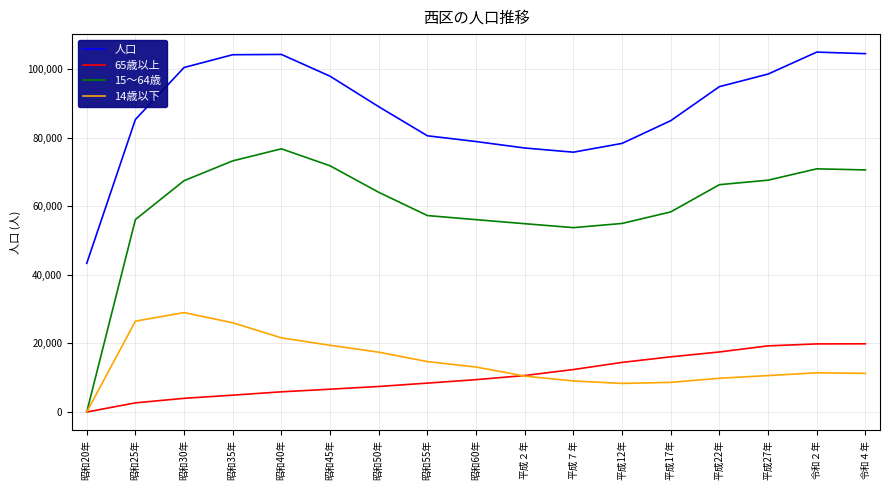

Is the value of 65歳以上 at 平成２年 greater than the value of 人口 at 平成２年?

No